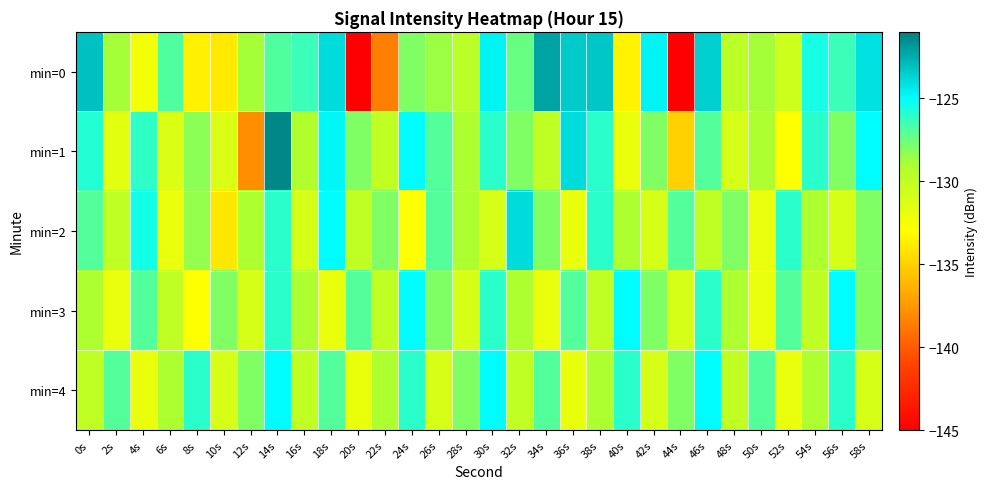

Rank the series at 24s from lowest to highest value.

min=2, min=0, min=4, min=1, min=3